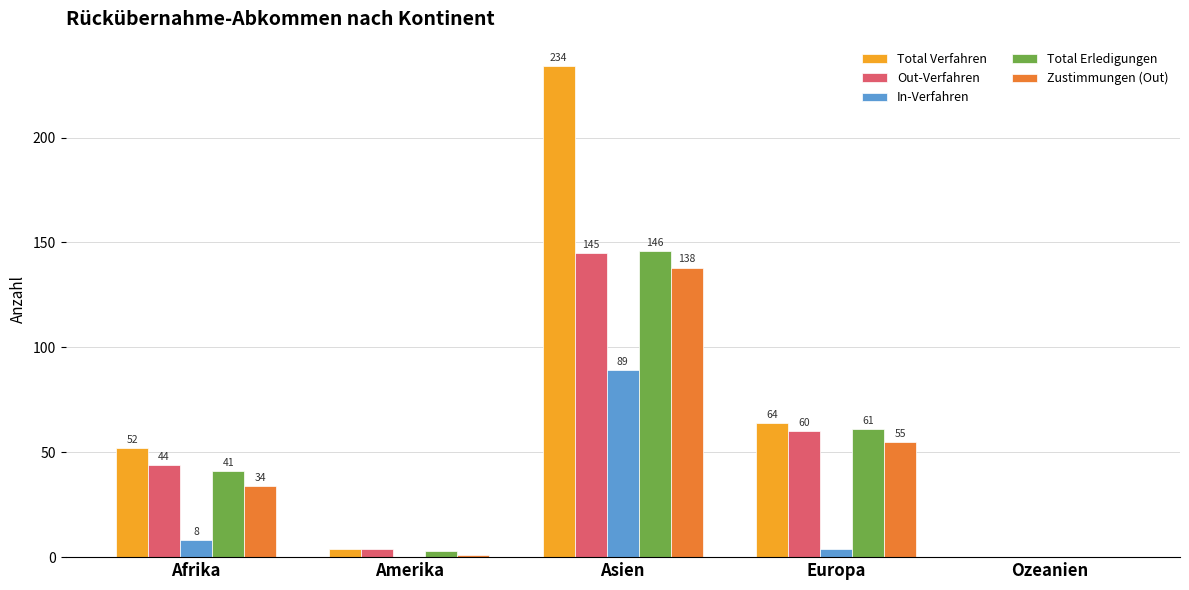

Reading left to right, transcribe all the data shown in this chart.

Total Verfahren: 52	4	234	64	0
Out-Verfahren: 44	4	145	60	0
In-Verfahren: 8	0	89	4	0
Total Erledigungen: 41	3	146	61	0
Zustimmungen (Out): 34	1	138	55	0